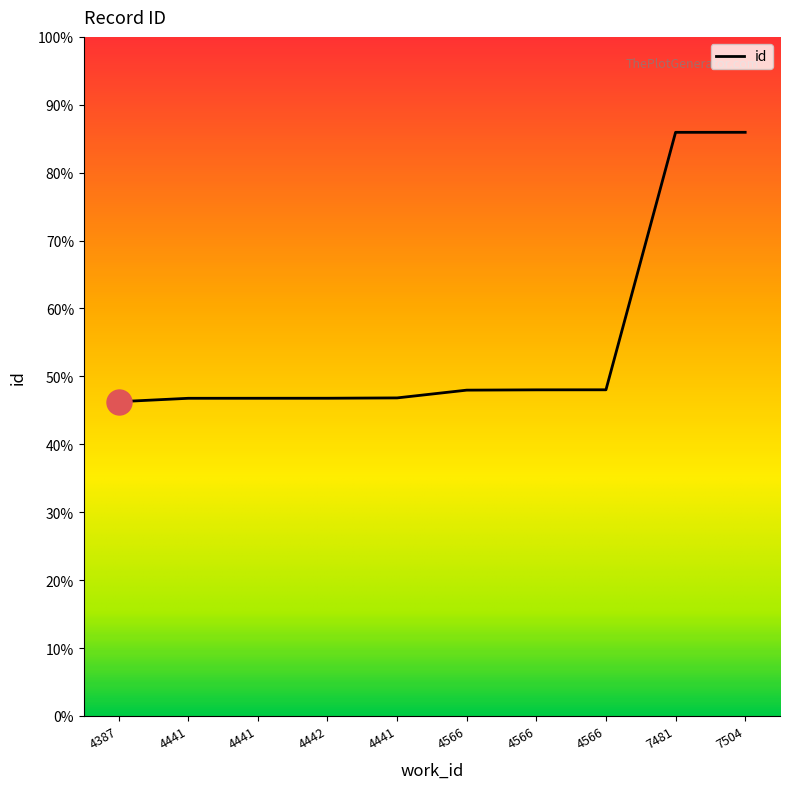

Does the chart display data point markers on the line(s)?

No